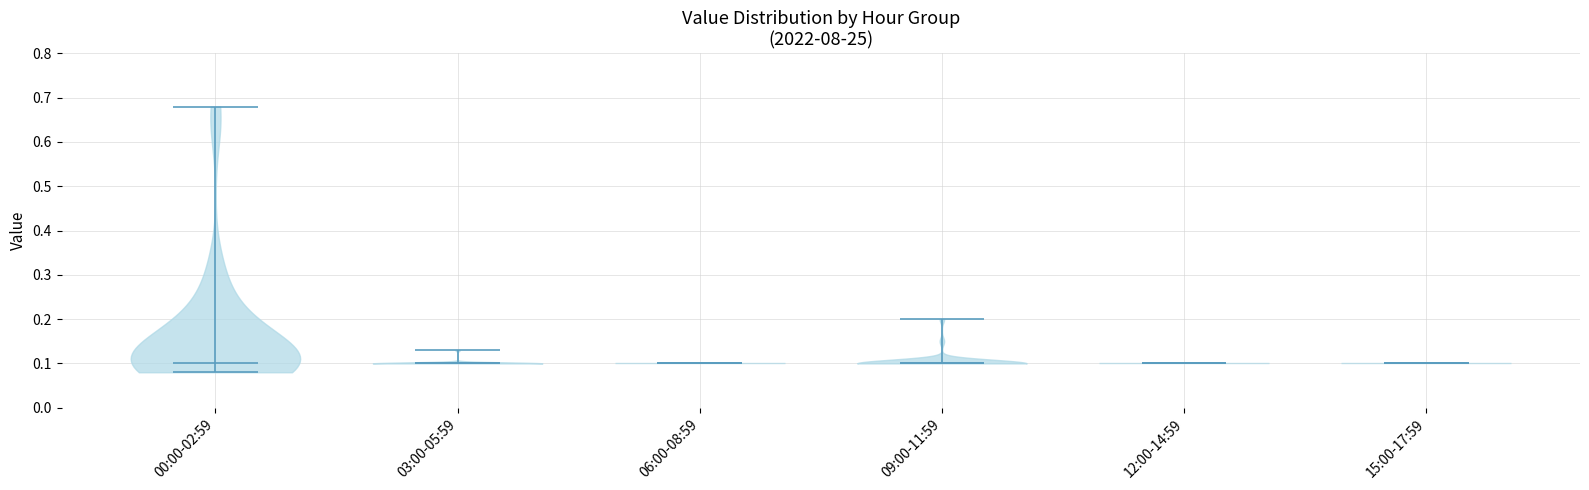

Where does the median line of the violin for 00:00-02:59 sit on the y-axis? The values are not printed on the chart, so give them approximately, as read against the axis.

0.10